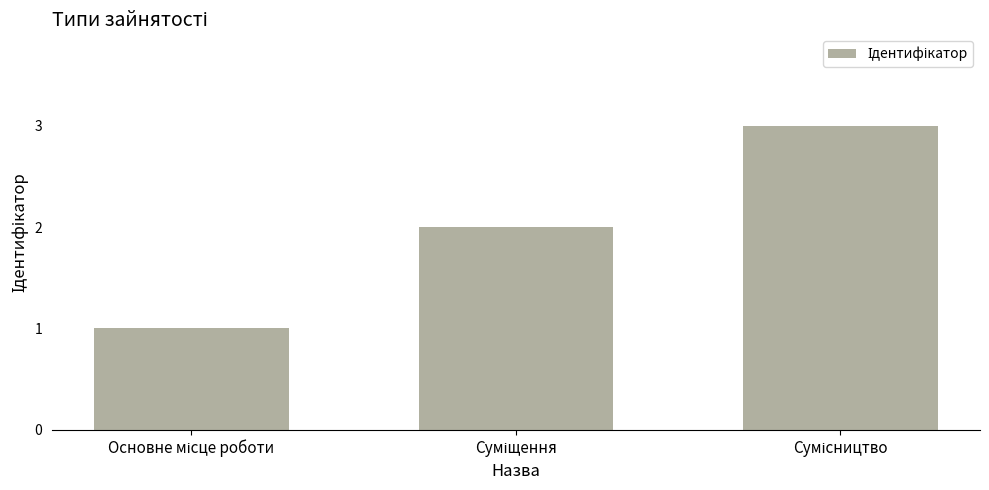

What is the greatest value displayed?

3